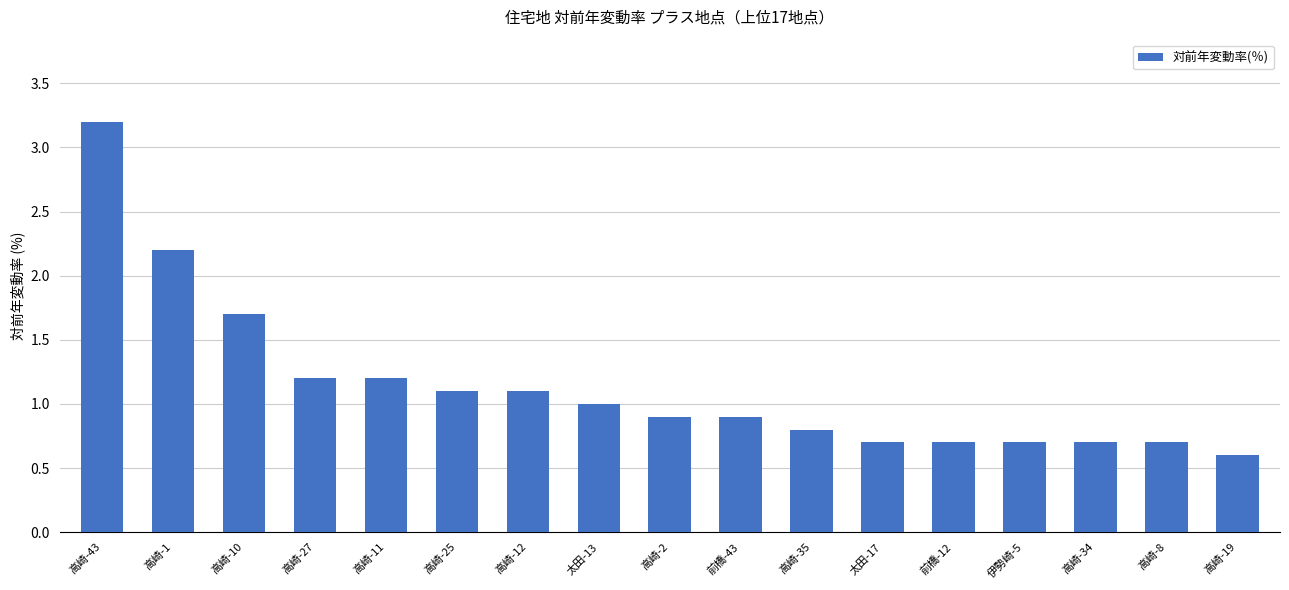

The value at 高崎-11 is 0.3. True or false?

False